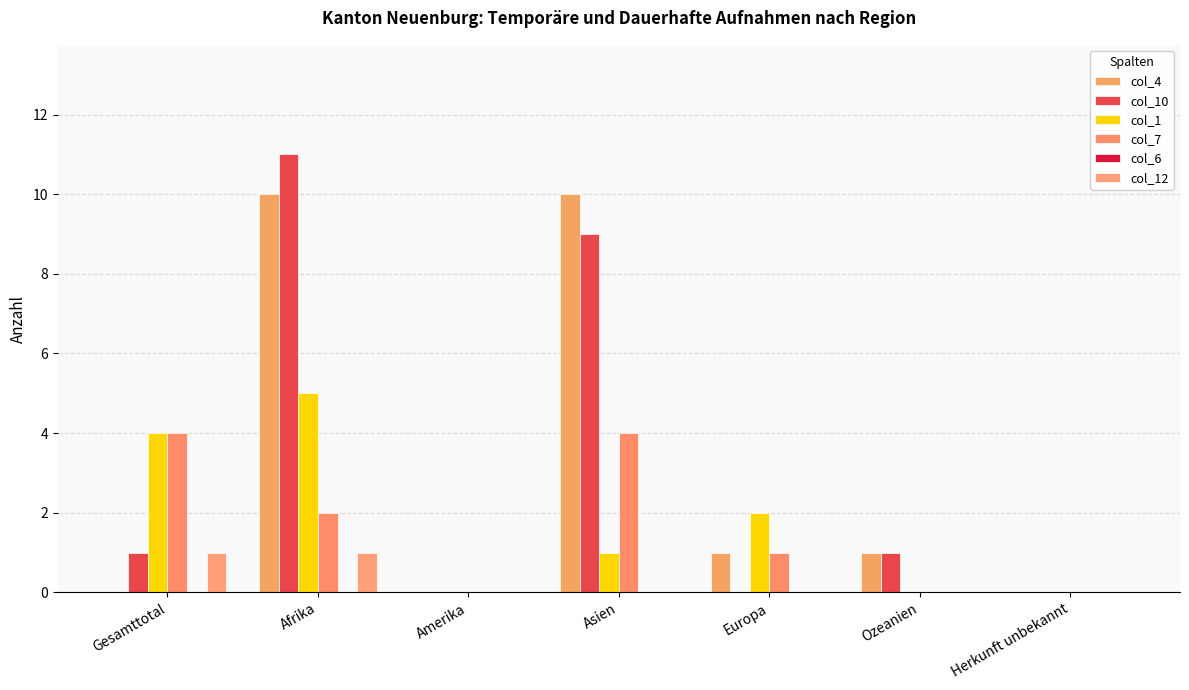

Is the value of col_4 at Amerika greater than the value of col_1 at Afrika?

No